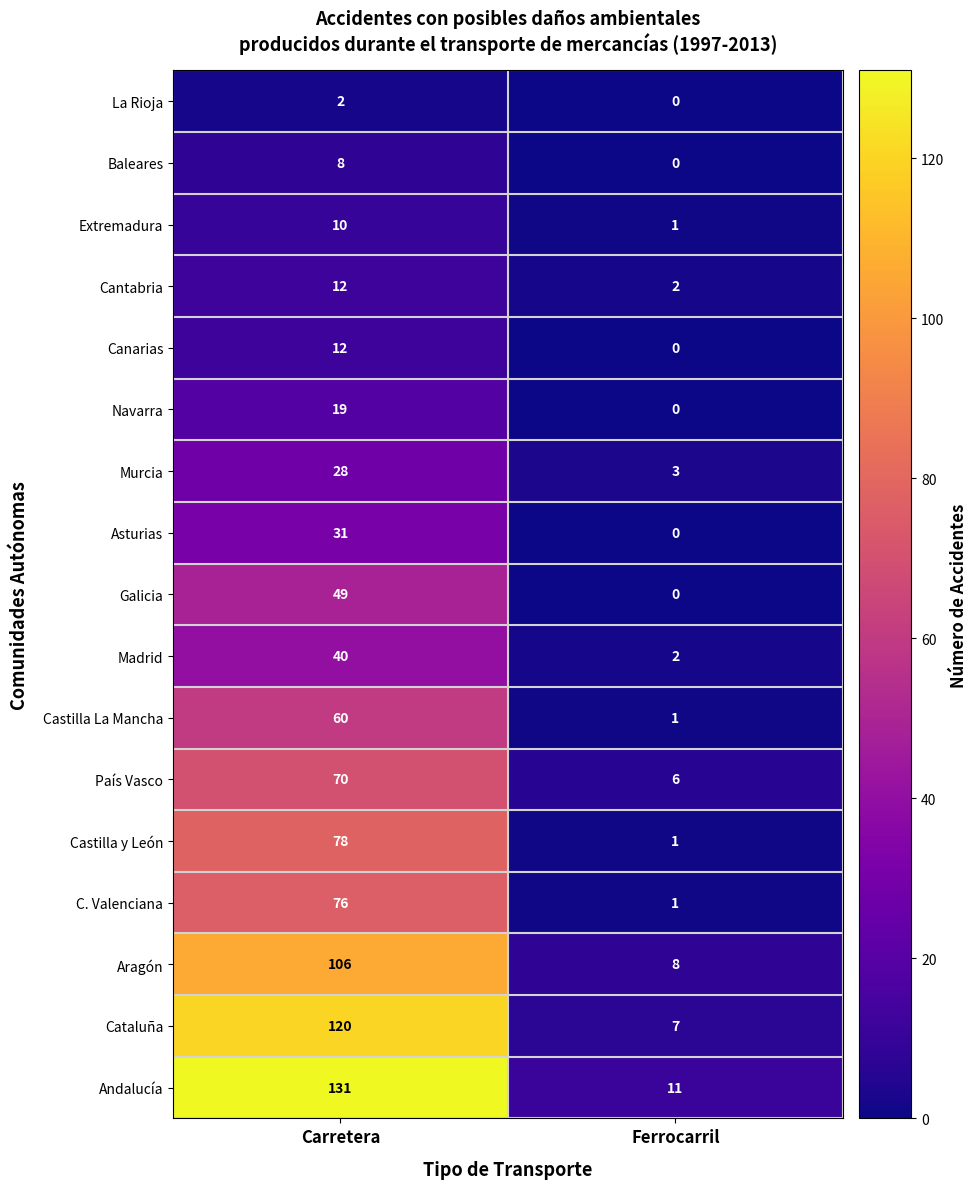

What is the difference between the Extremadura values at Ferrocarril and Carretera?

9